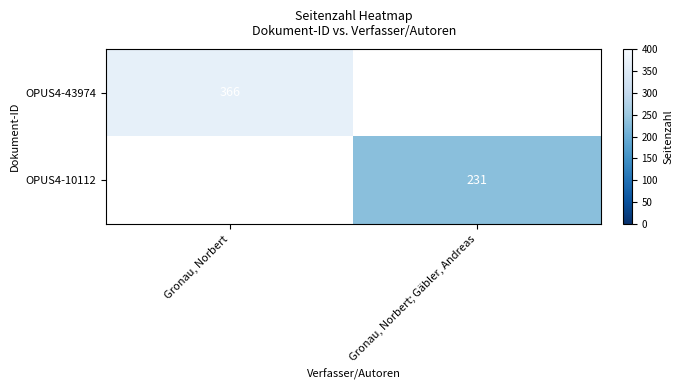

Is it true that OPUS4-10112 equals 110 at Gronau, Norbert; Gäbler, Andreas?

False